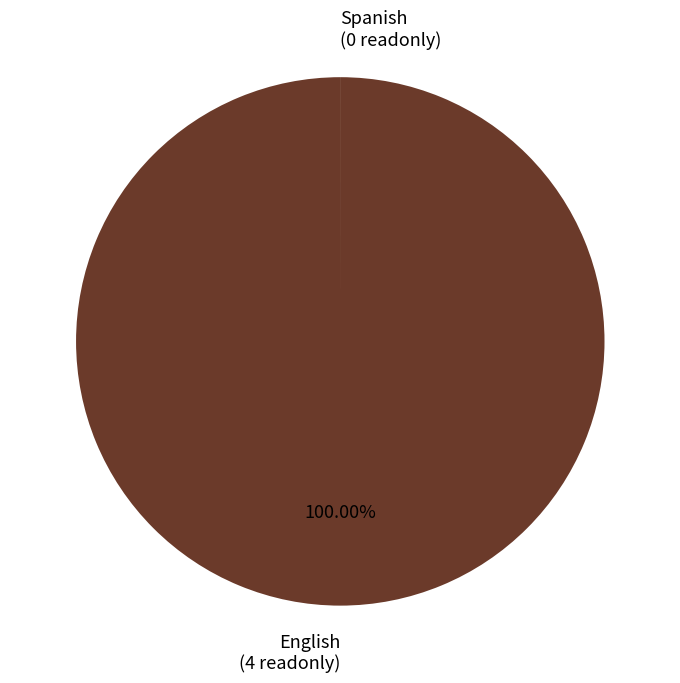

Which category accounts for the majority?

English